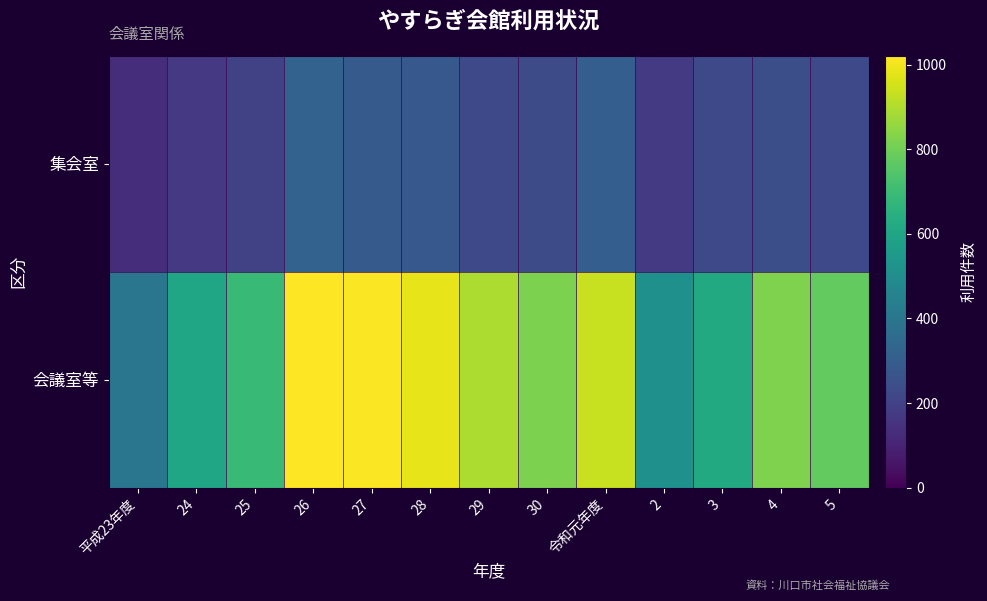

Rank the series by their maximum value, from lowest to highest.

集会室, 会議室等